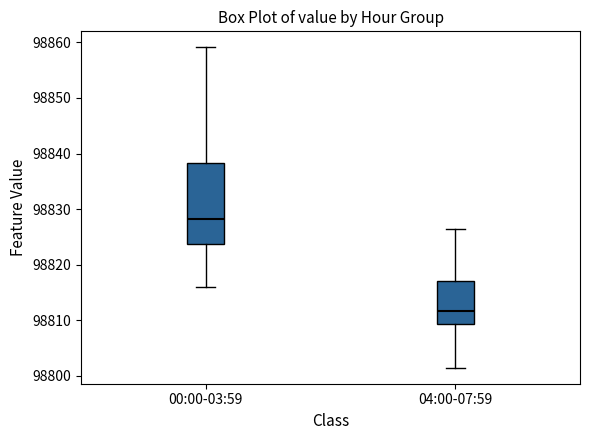

Which box's median line is the lowest?

04:00-07:59